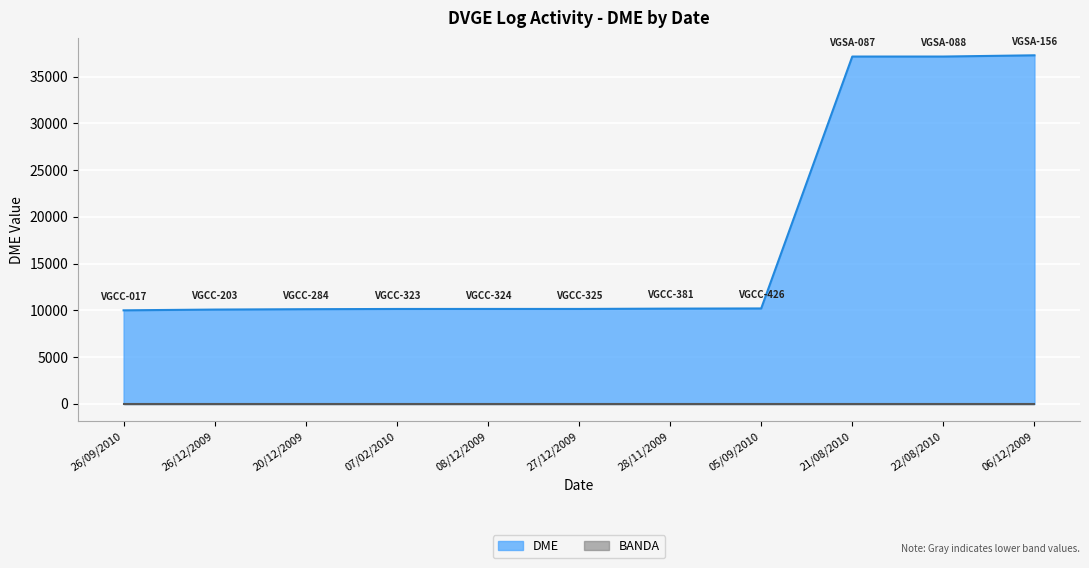

Does the chart display data point markers on the line(s)?

No